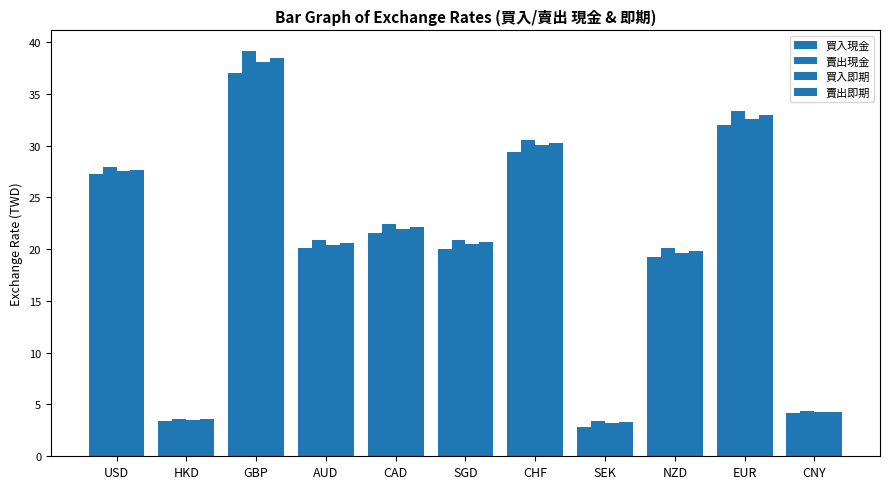

How many distinct data groups are displayed?

4